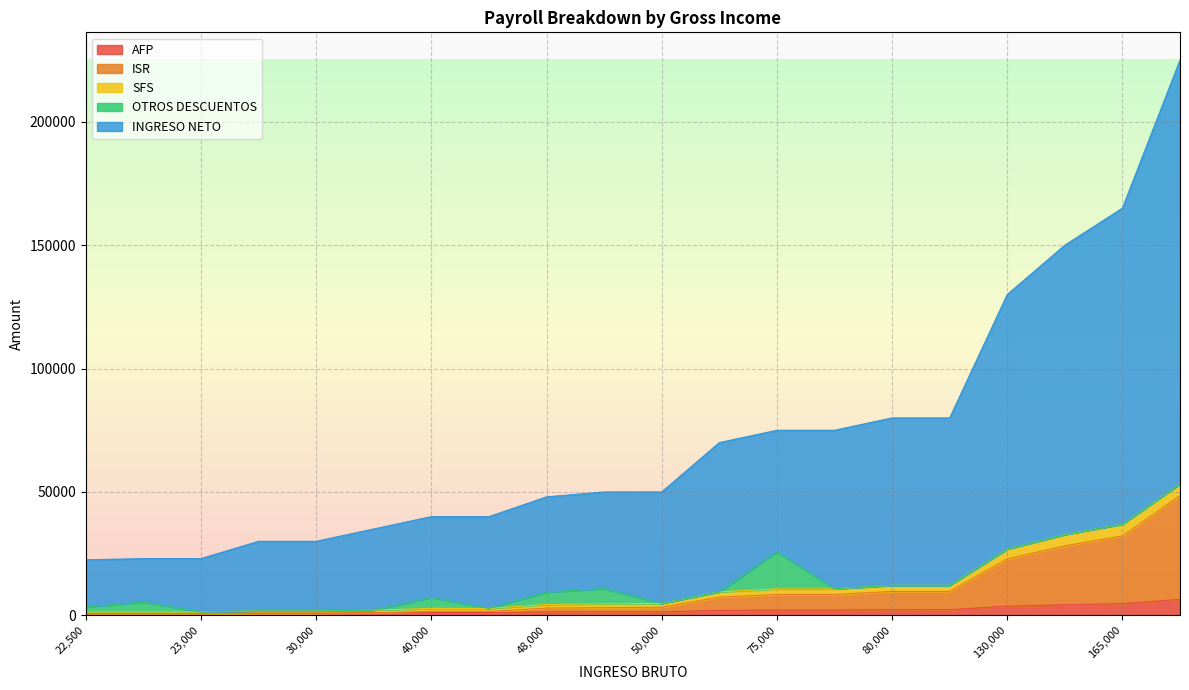

What is the sum of all OTROS DESCUENTOS values?

37121.8